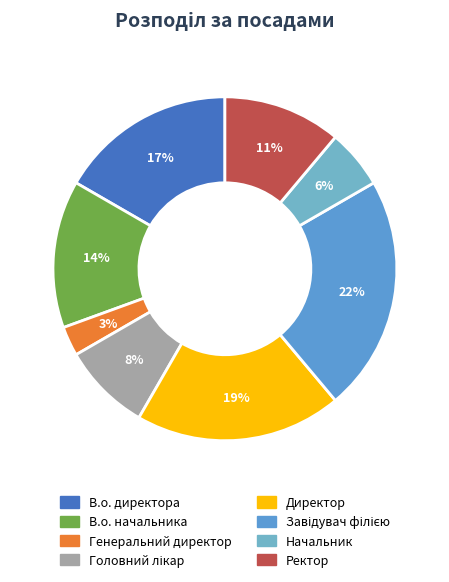

How many segments does this pie chart have?

8